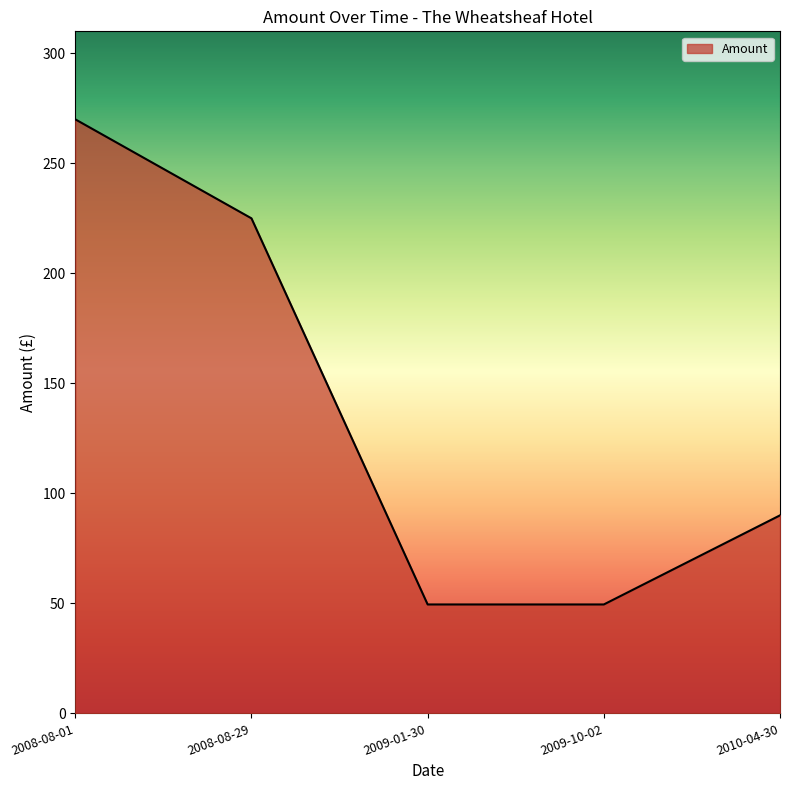

What is the minimum value shown in the chart?

49.5